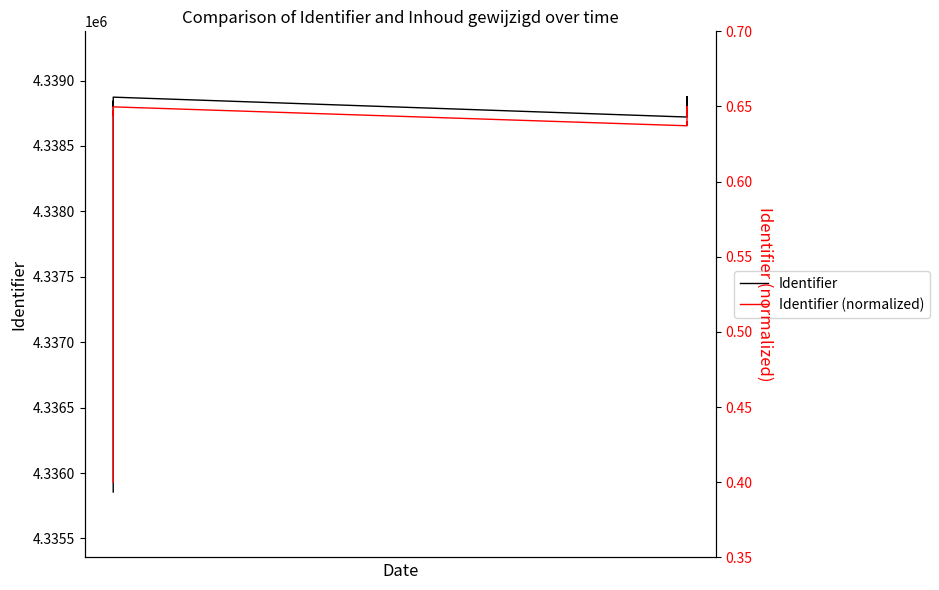

Does the chart have visible grid lines?

No